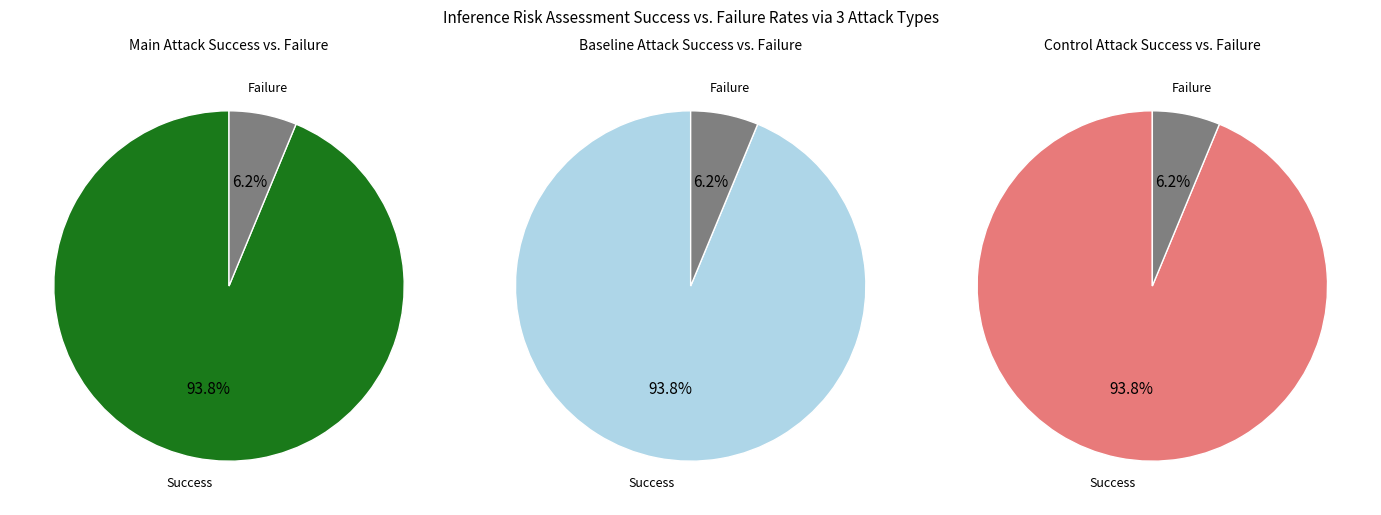

Is it true that Vote is 1% of the pie?

False